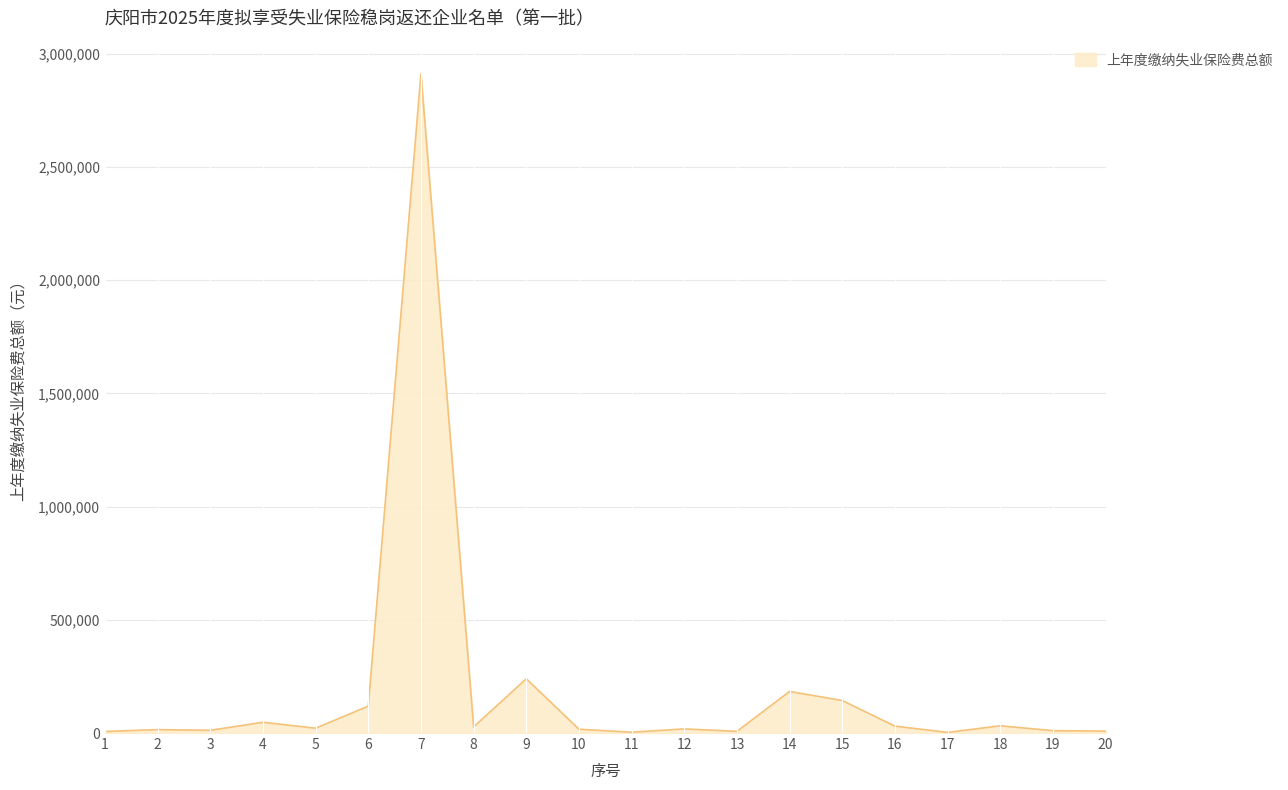

The value at 15 is 143551.7. True or false?

True